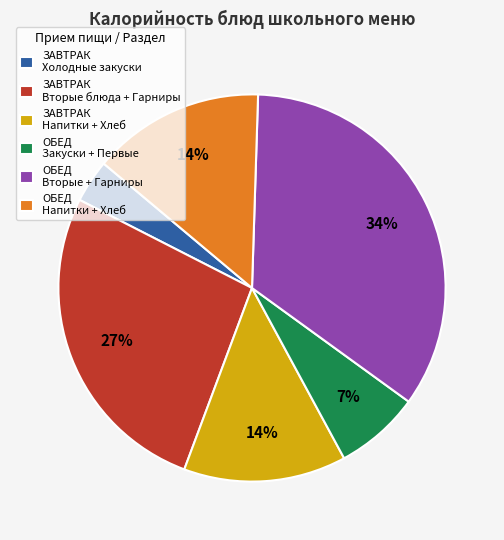

Is it true that ЗАВТРАК Вторые блюда + Гарниры is 27% of the pie?

True